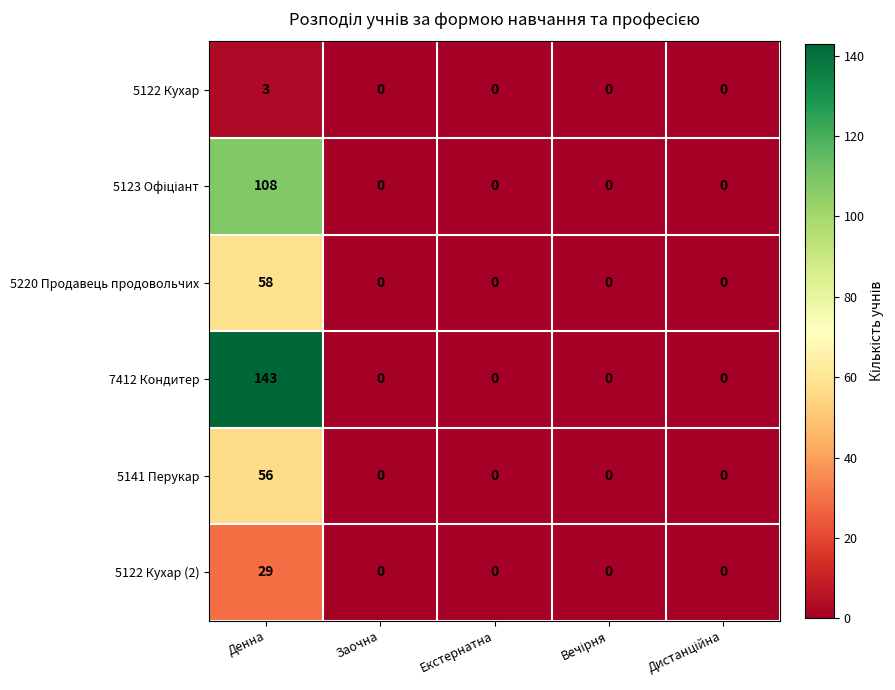

What is the difference between the highest and lowest values at Денна?

140